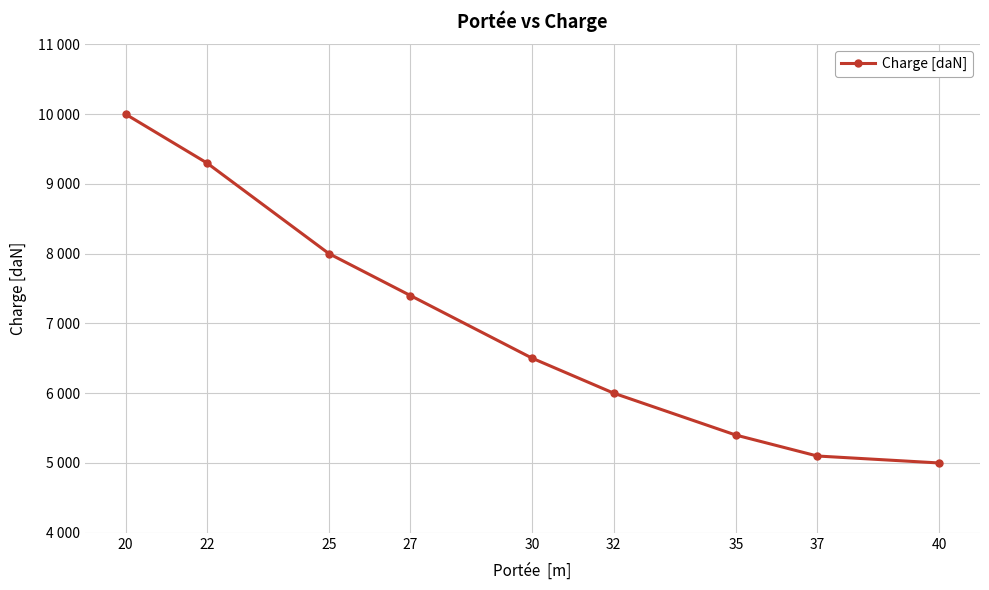

Reading right to left, extract all data points from this chart.

5000	5100	5400	6000	6500	7400	8000	9300	10000